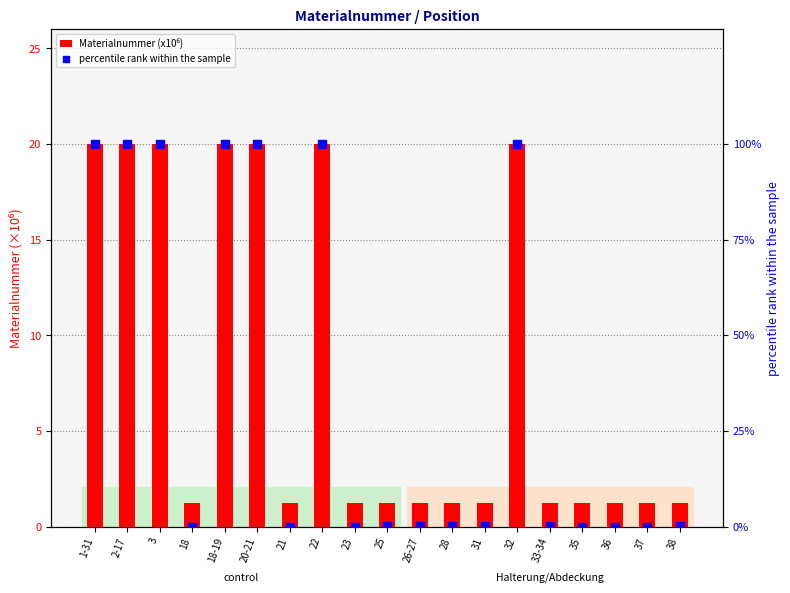

Which series has the largest total across all categories?

percentile rank within the sample